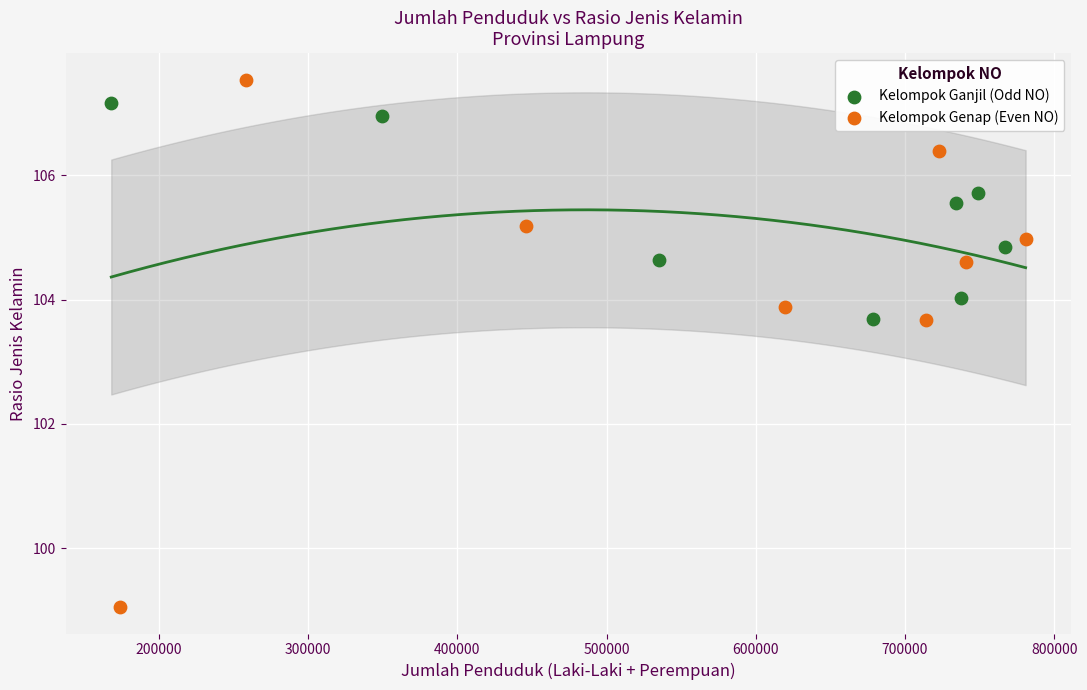

Which series contains the lowest Y value?

Kelompok Genap (Even NO)